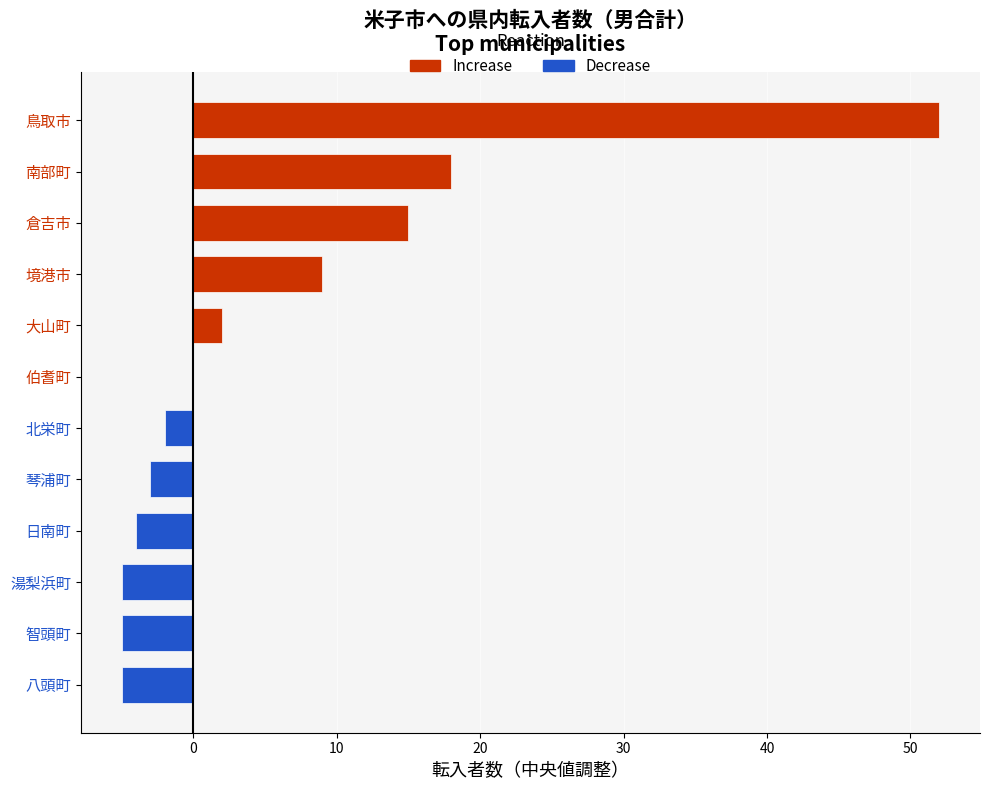

Reading top to bottom, what are all the values shown in this chart?

鳥取市=52	南部町=18	倉吉市=15	境港市=9	大山町=2	伯耆町=0	北栄町=-2	琴浦町=-3	日南町=-4	湯梨浜町=-5	智頭町=-5	八頭町=-5